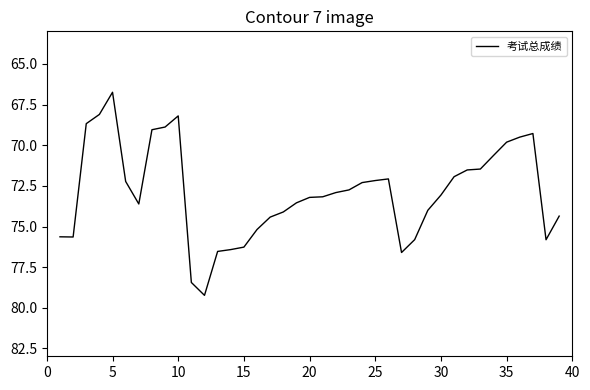

What is the smallest value displayed?

66.7